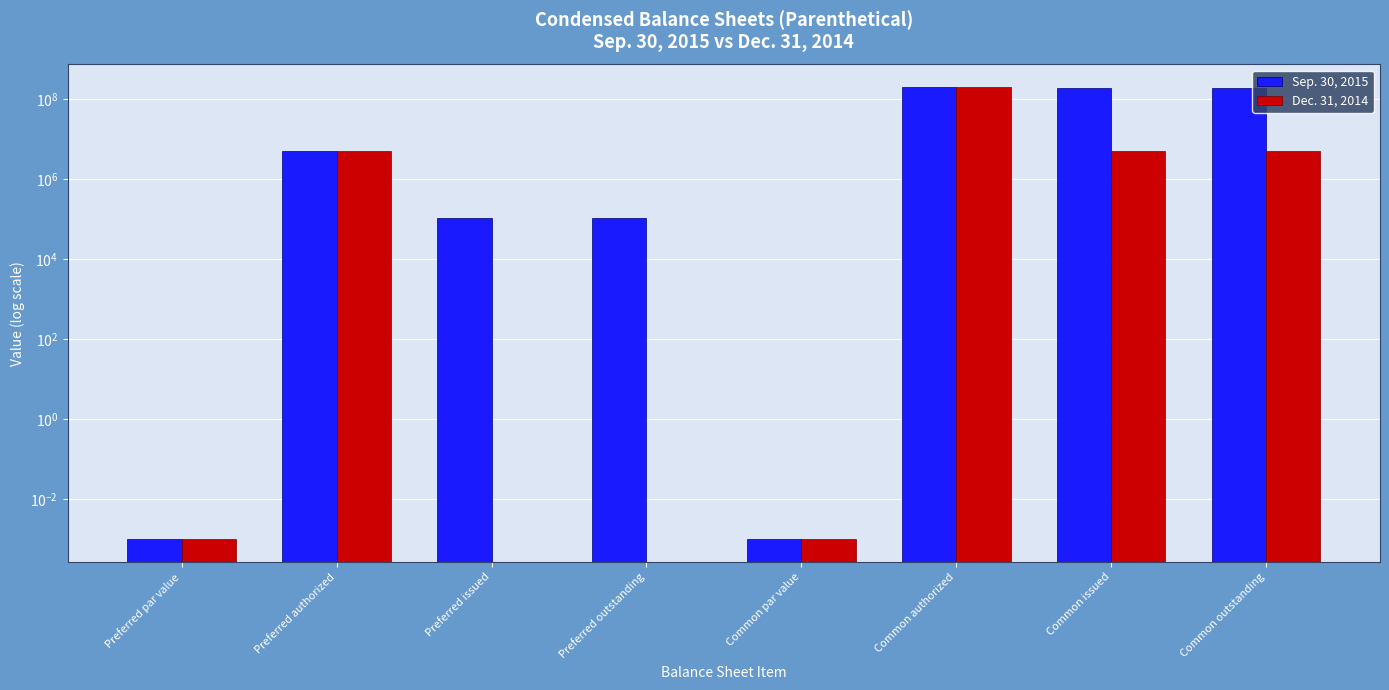

Between Preferred par value and Common outstanding, which series saw the biggest shift?

Sep. 30, 2015